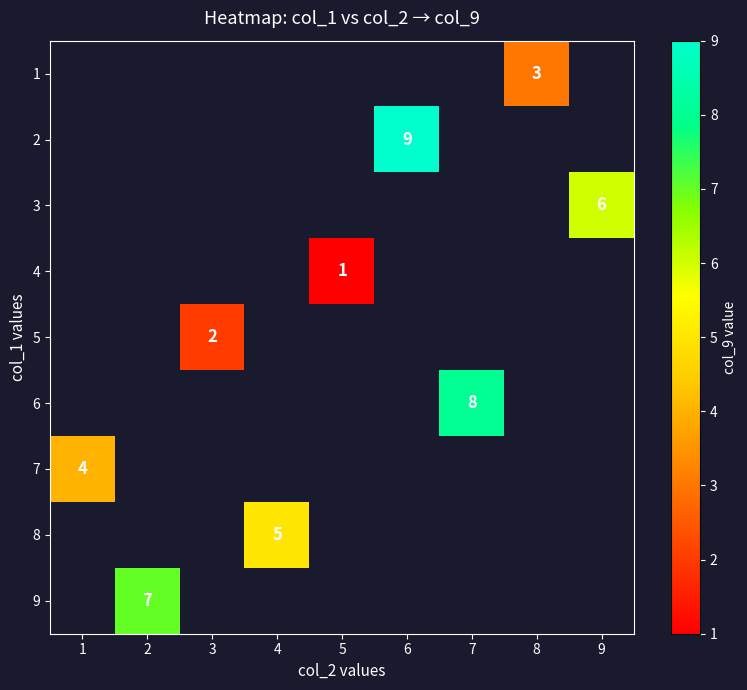

The value of 5 at 3 is 2. True or false?

True